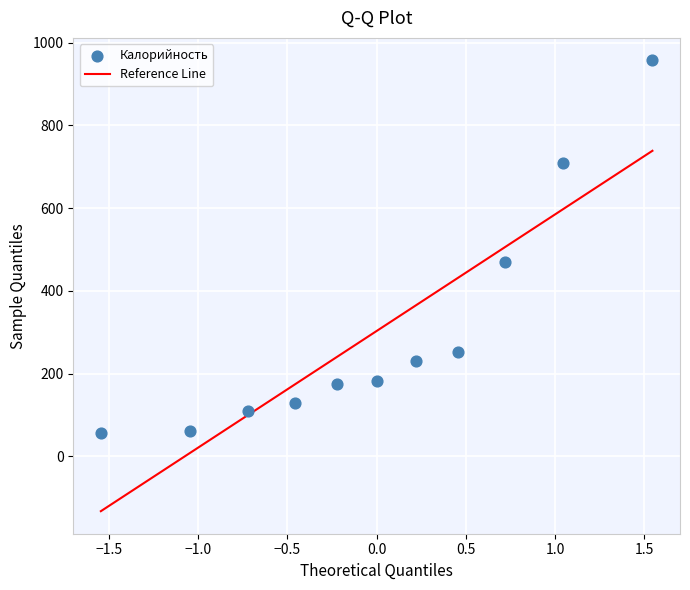

What Y value in the scatter plot is closest to 507?

471